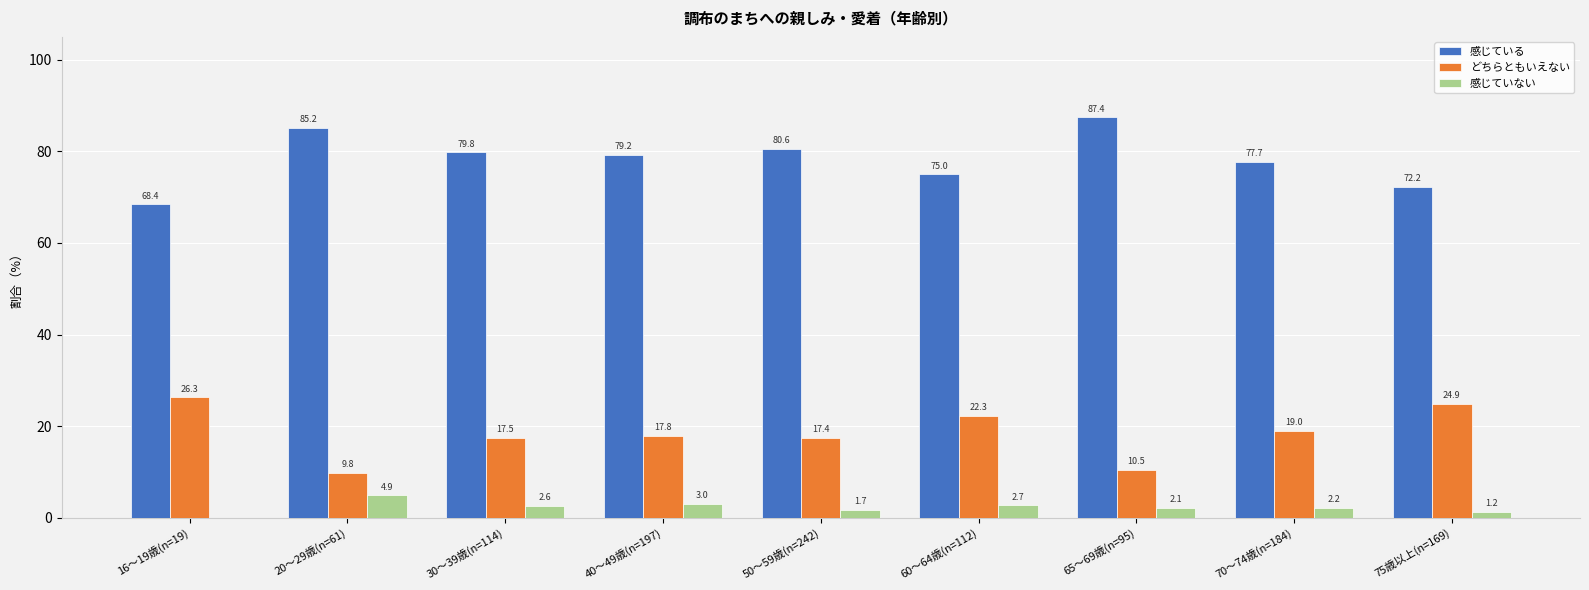

Is the value of 感じている at 75歳以上(n=169) greater than the value of 感じていない at 30～39歳(n=114)?

Yes